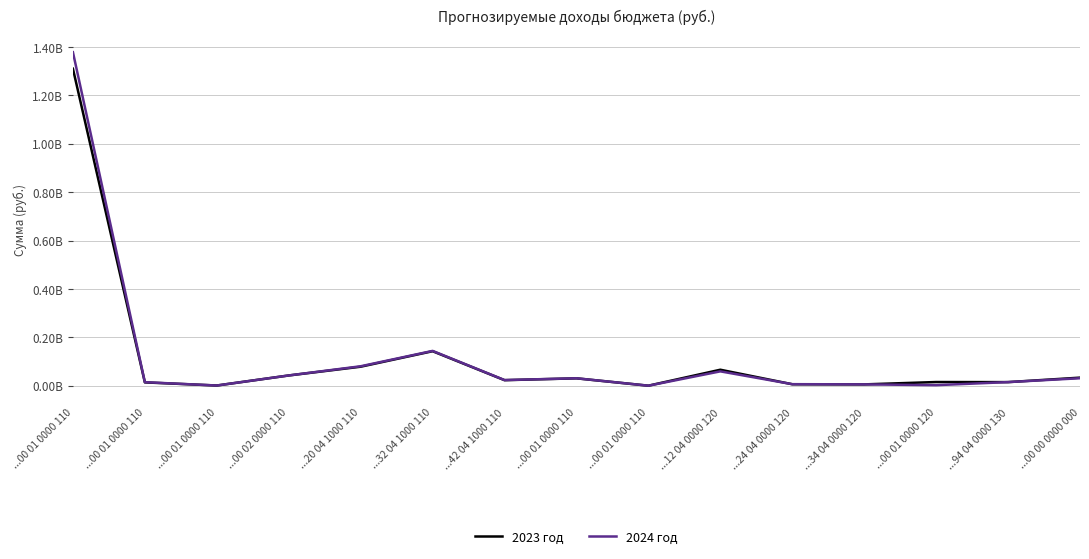

Is the value of 2024 год at ...00 01 0000 110 greater than the value of 2023 год at ...00 01 0000 110?

Yes